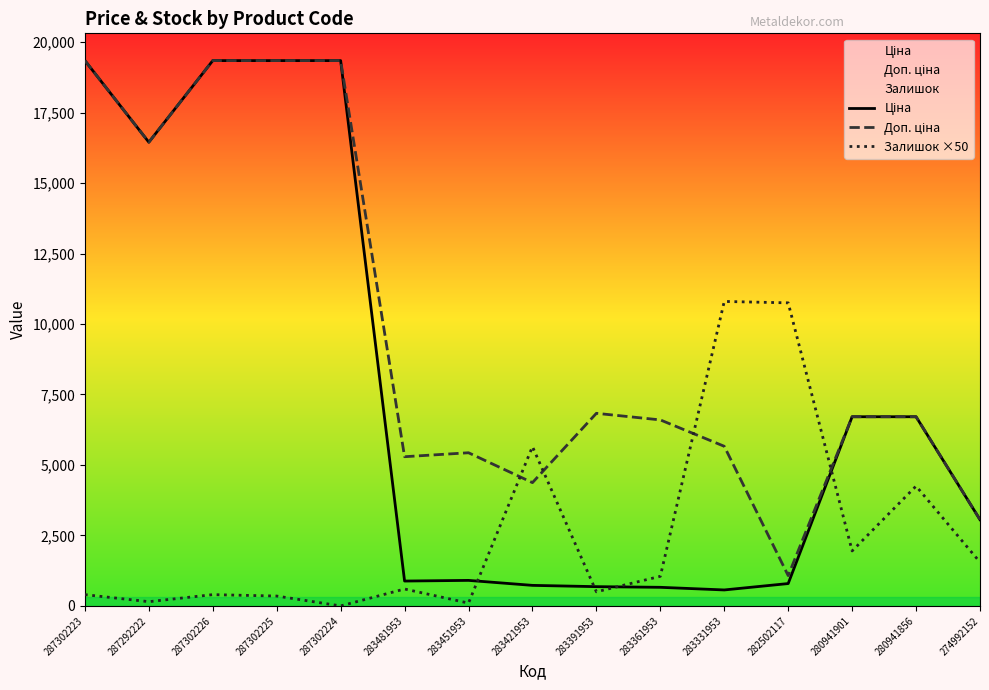

Rank the series at 287302226 from highest to lowest value.

Ціна, Доп. ціна, Залишок ×50